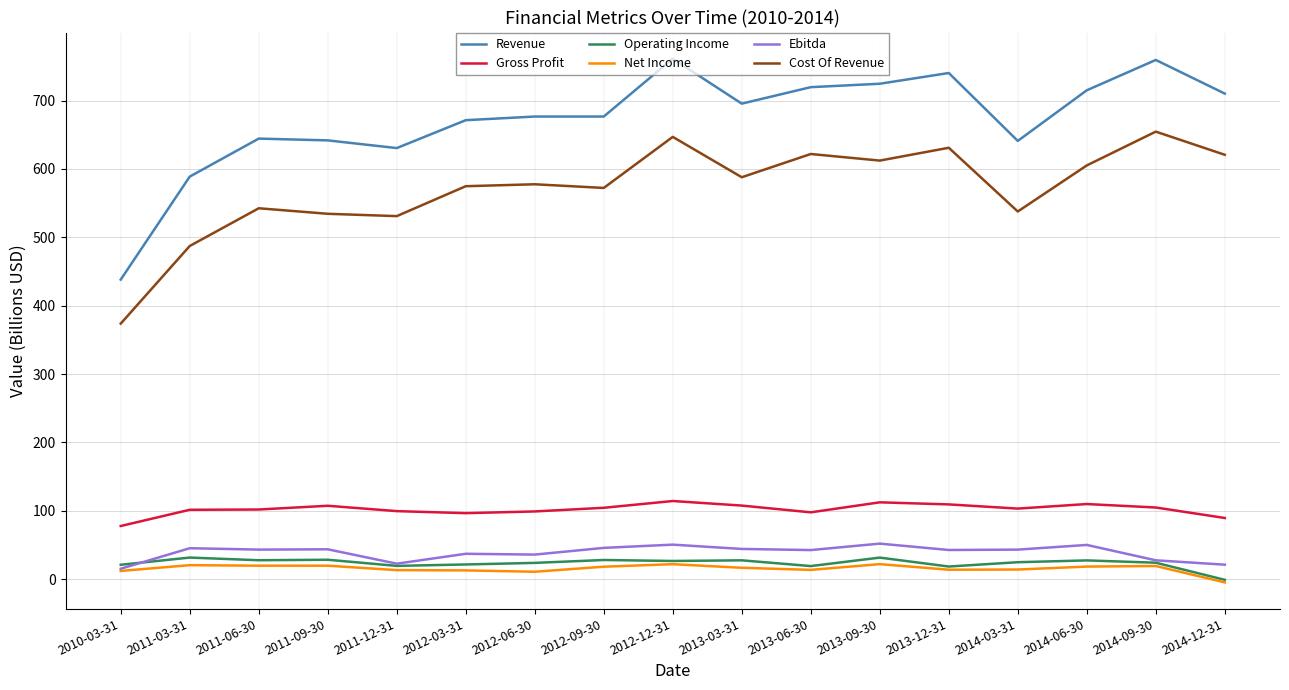

At which label does Cost Of Revenue reach its minimum?

2010-03-31